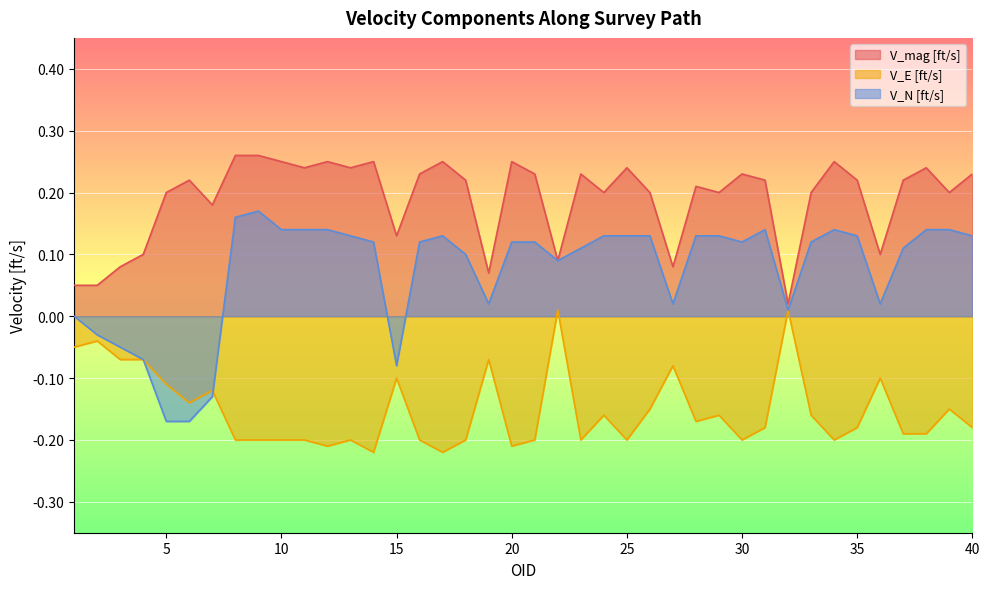

Reading right to left, what are all the values shown in this chart?

V_mag [ft/s]: 40=0.2	39=0.2	38=0.2	37=0.2	36=0.1	35=0.2	34=0.2	33=0.2	32=0.0	31=0.2	30=0.2	29=0.2	28=0.2	27=0.1	26=0.2	25=0.2	24=0.2	23=0.2	22=0.1	21=0.2	20=0.2	19=0.1	18=0.2	17=0.2	16=0.2	15=0.1	14=0.2	13=0.2	12=0.2	11=0.2	10=0.2	9=0.3	8=0.3	7=0.2	6=0.2	5=0.2	4=0.1	3=0.1	2=0.1	1=0.1
V_E [ft/s]: 40=-0.2	39=-0.1	38=-0.2	37=-0.2	36=-0.1	35=-0.2	34=-0.2	33=-0.2	32=0.0	31=-0.2	30=-0.2	29=-0.2	28=-0.2	27=-0.1	26=-0.1	25=-0.2	24=-0.2	23=-0.2	22=0.0	21=-0.2	20=-0.2	19=-0.1	18=-0.2	17=-0.2	16=-0.2	15=-0.1	14=-0.2	13=-0.2	12=-0.2	11=-0.2	10=-0.2	9=-0.2	8=-0.2	7=-0.1	6=-0.1	5=-0.1	4=-0.1	3=-0.1	2=-0.0	1=-0.1
V_N [ft/s]: 40=0.1	39=0.1	38=0.1	37=0.1	36=0.0	35=0.1	34=0.1	33=0.1	32=0.0	31=0.1	30=0.1	29=0.1	28=0.1	27=0.0	26=0.1	25=0.1	24=0.1	23=0.1	22=0.1	21=0.1	20=0.1	19=0.0	18=0.1	17=0.1	16=0.1	15=-0.1	14=0.1	13=0.1	12=0.1	11=0.1	10=0.1	9=0.2	8=0.2	7=-0.1	6=-0.2	5=-0.2	4=-0.1	3=-0.1	2=-0.0	1=0.0